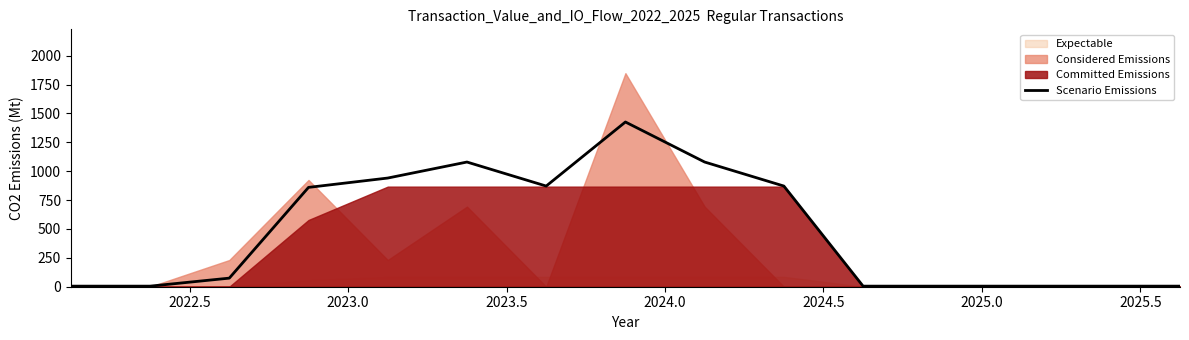

How many interior local valleys (lower than both neighbors) does the data have?

1